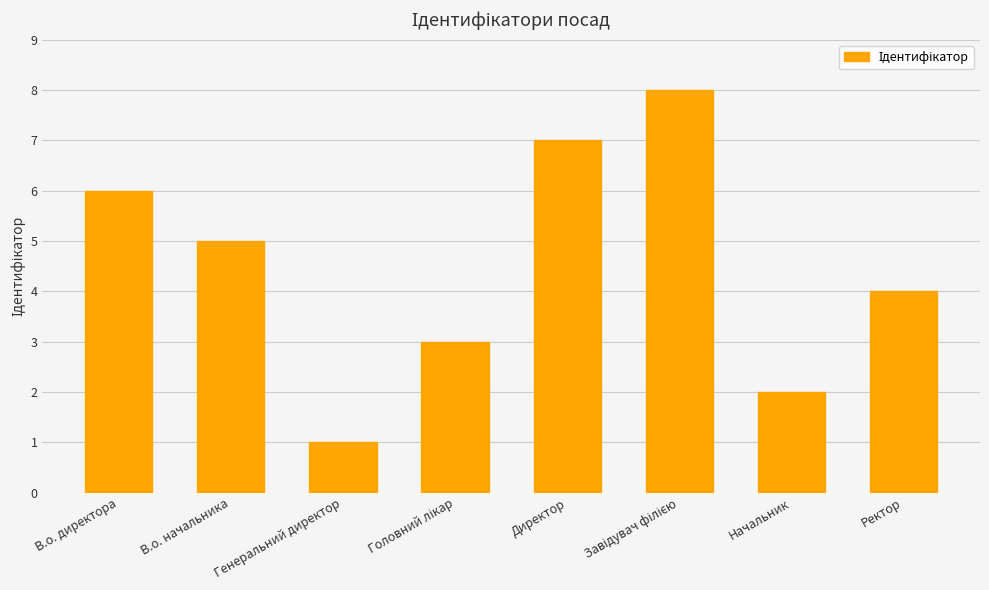

Between В.о. начальника and Начальник, which is larger?

В.о. начальника